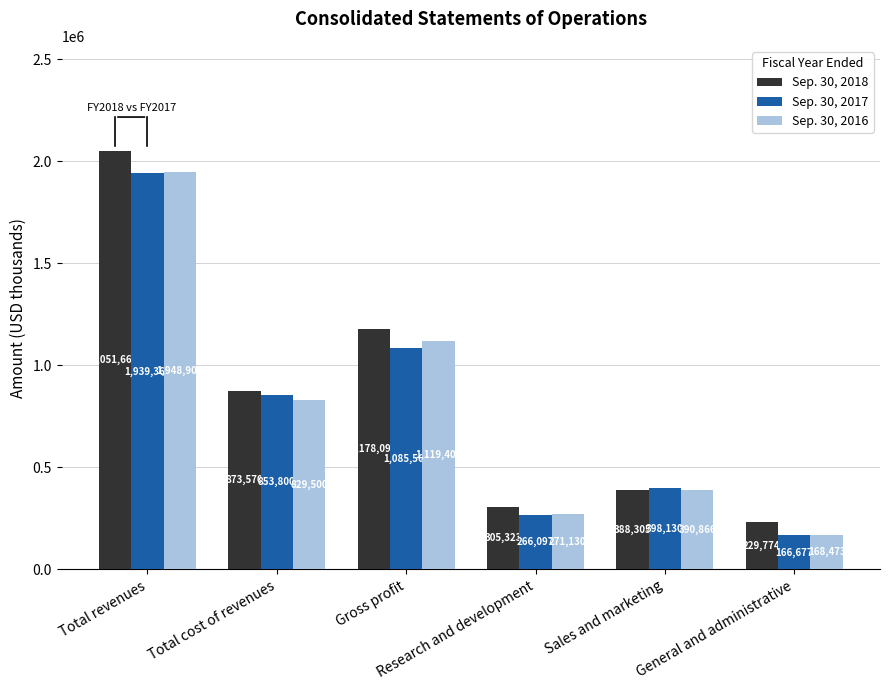

What is the label of the 4th bar from the left?

Research and development